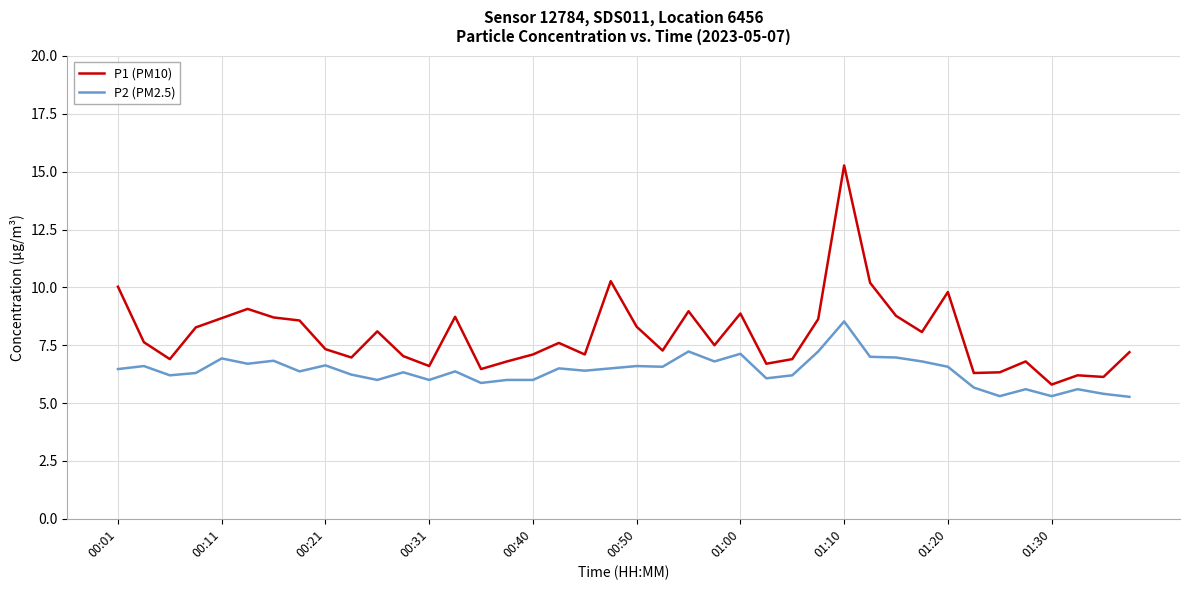

True or false: P1 (PM10) and P2 (PM2.5) intersect in this chart.

False